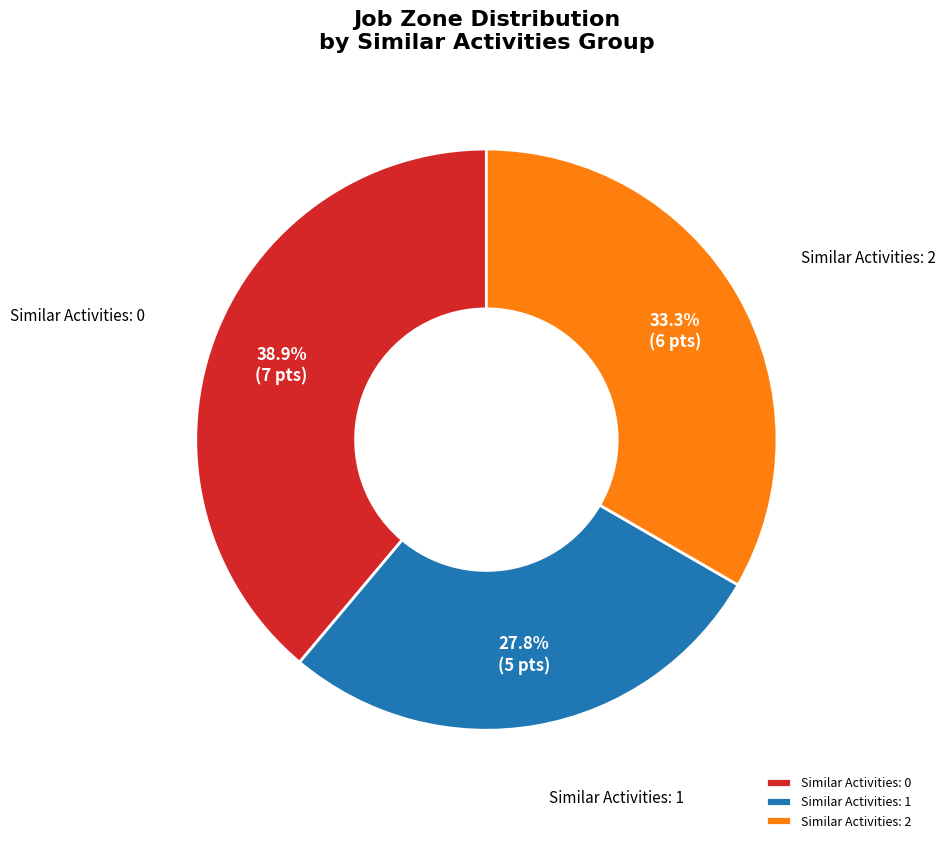

Is there a majority slice in this chart?

No